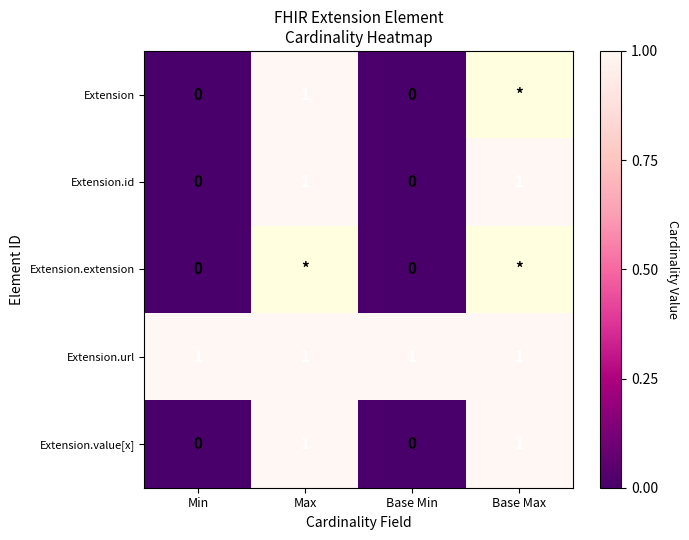

True or false: Extension.value[x] has a value of 1.5 at Base Max.

False